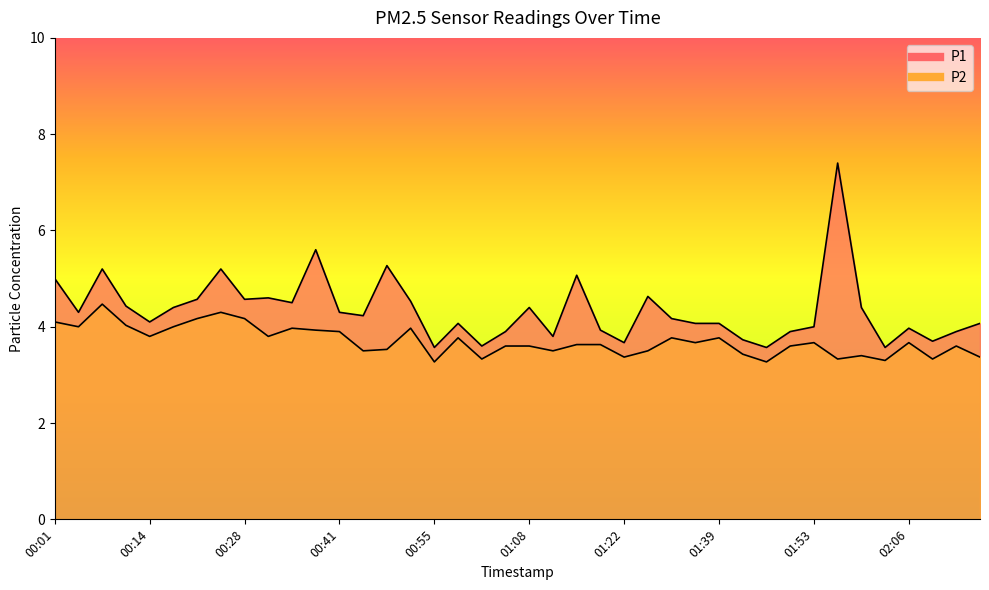

True or false: P1 and P2 intersect in this chart.

False